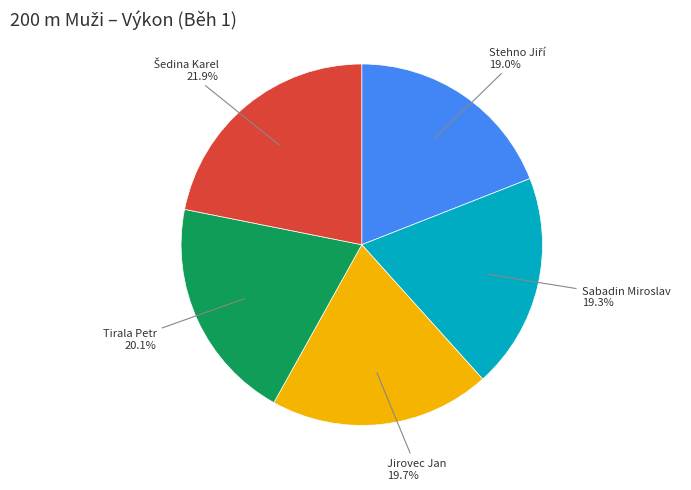

Is there a majority slice in this chart?

No